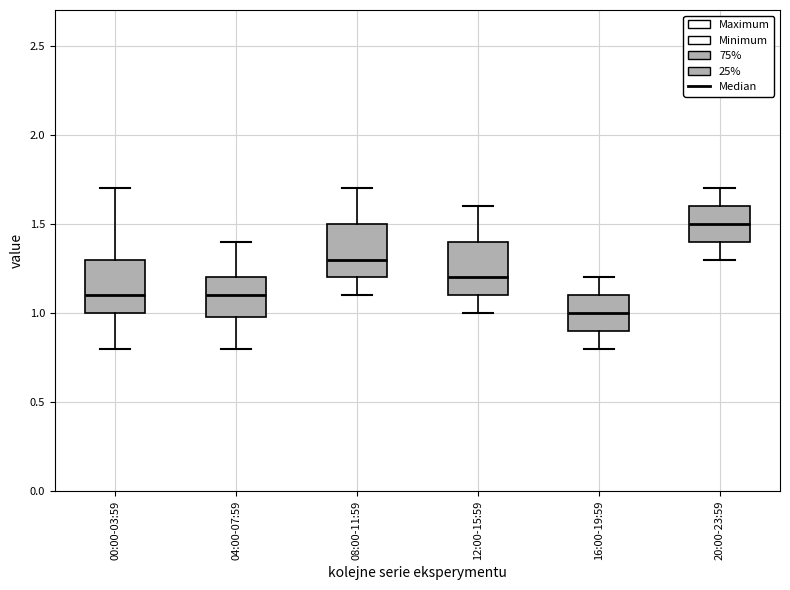

Reading left to right, read every box against the y-axis: the position of its median line, the range the box covers, and the ends of its whiskers. The values are not printed on the chart, so give them approximately, as read against the axis.

00:00-03:59: median 1.1, box 1.0 to 1.3, whiskers 0.8 to 1.7
04:00-07:59: median 1.1, box 1.0 to 1.2, whiskers 0.8 to 1.4
08:00-11:59: median 1.3, box 1.2 to 1.5, whiskers 1.1 to 1.7
12:00-15:59: median 1.2, box 1.1 to 1.4, whiskers 1.0 to 1.6
16:00-19:59: median 1.0, box 0.9 to 1.1, whiskers 0.8 to 1.2
20:00-23:59: median 1.5, box 1.4 to 1.6, whiskers 1.3 to 1.7